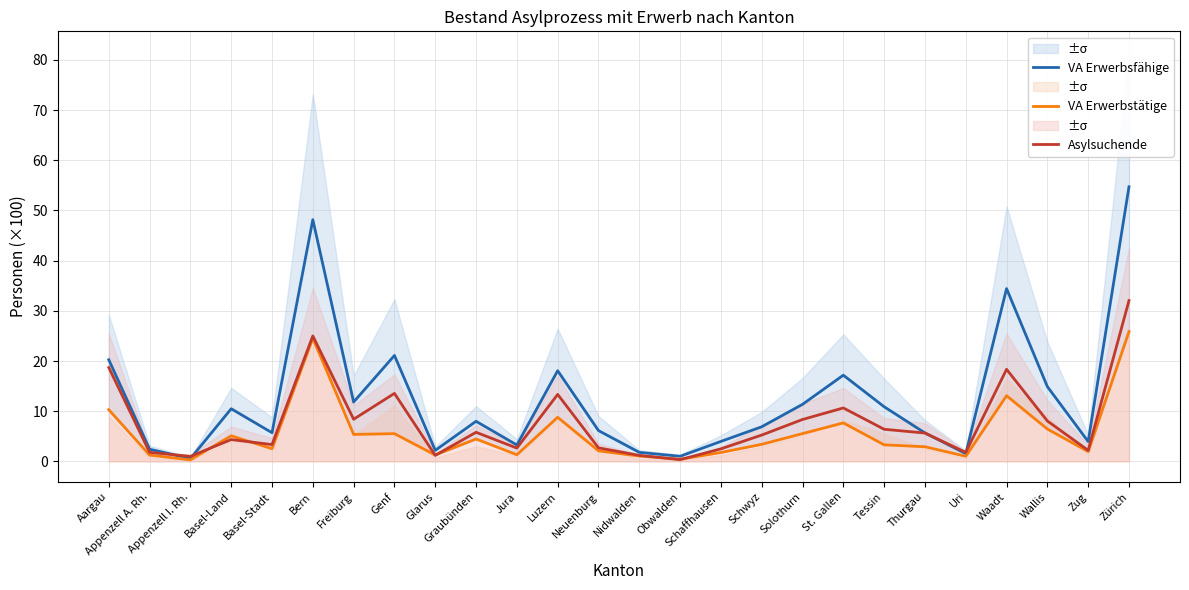

Which series has the largest total across all categories?

VA Erwerbsfähige